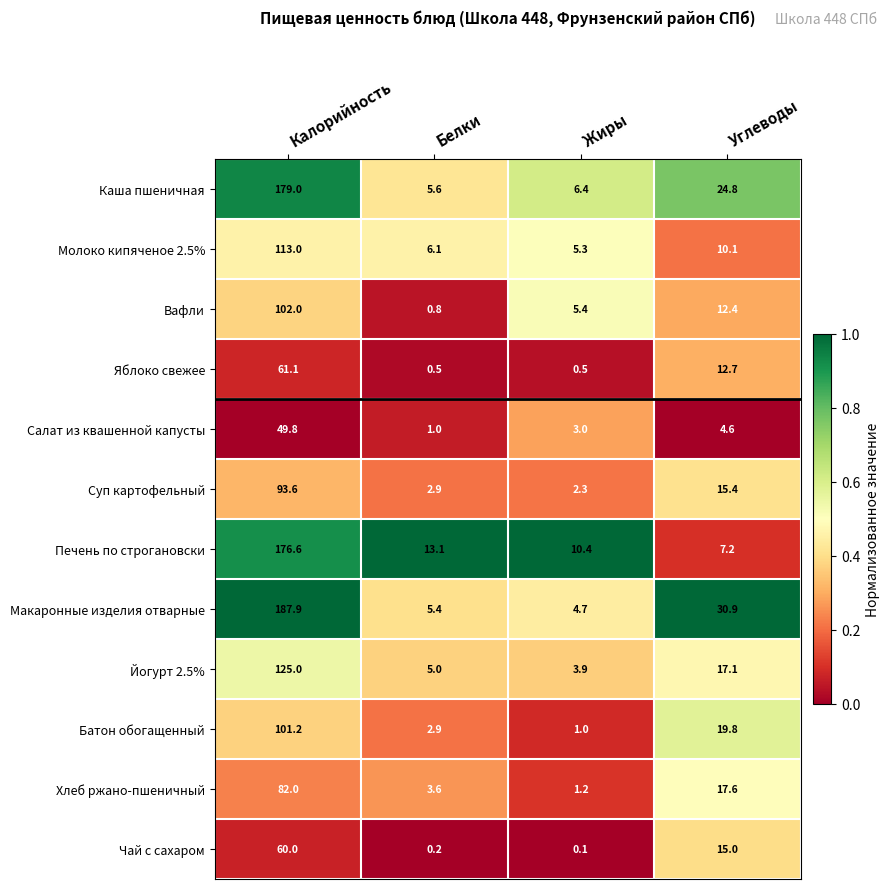

Where does the Молоко кипяченое 2.5% series first go above 10?

Калорийность